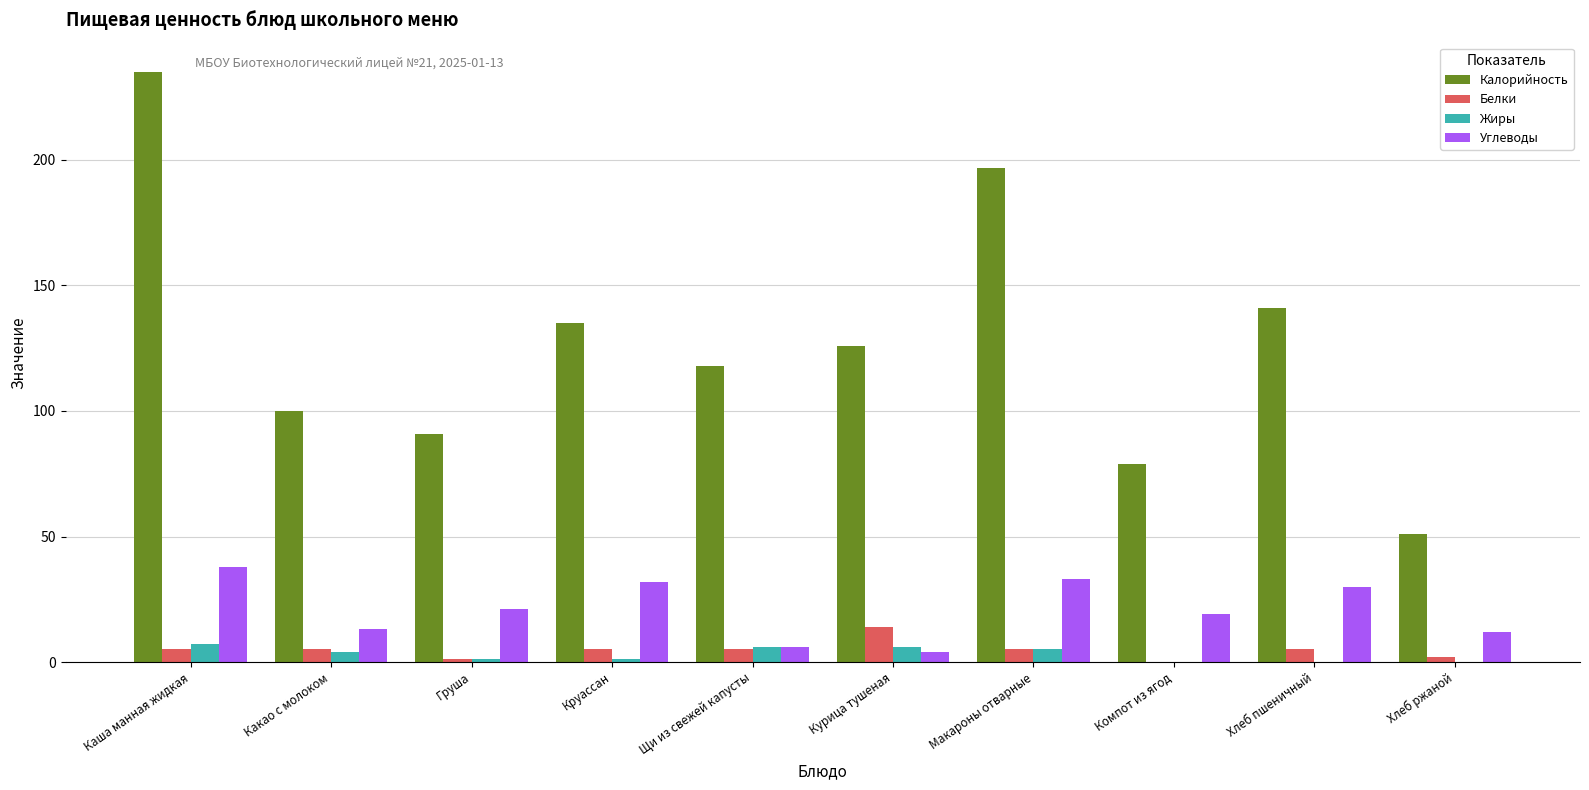

What is the spread (max minus min) of values at Щи из свежей капусты?

113